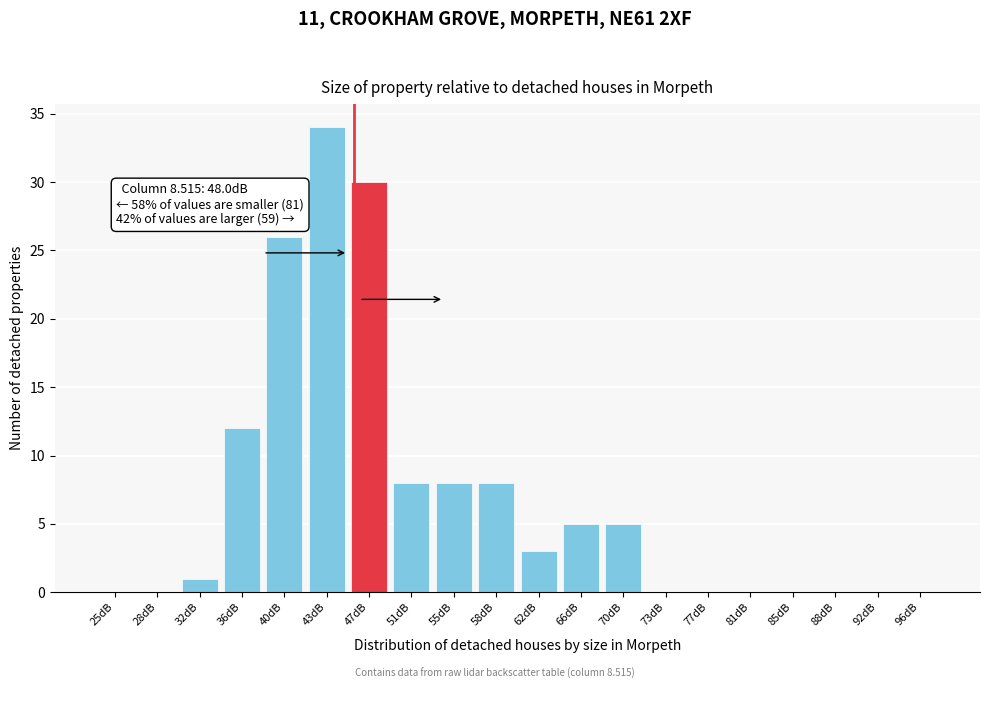

Reading right to left, extract all data points from this chart.

96dB=0	92dB=0	88dB=0	85dB=0	81dB=0	77dB=0	73dB=0	70dB=5	66dB=5	62dB=3	58dB=8	55dB=8	51dB=8	47dB=30	43dB=34	40dB=26	36dB=12	32dB=1	28dB=0	25dB=0